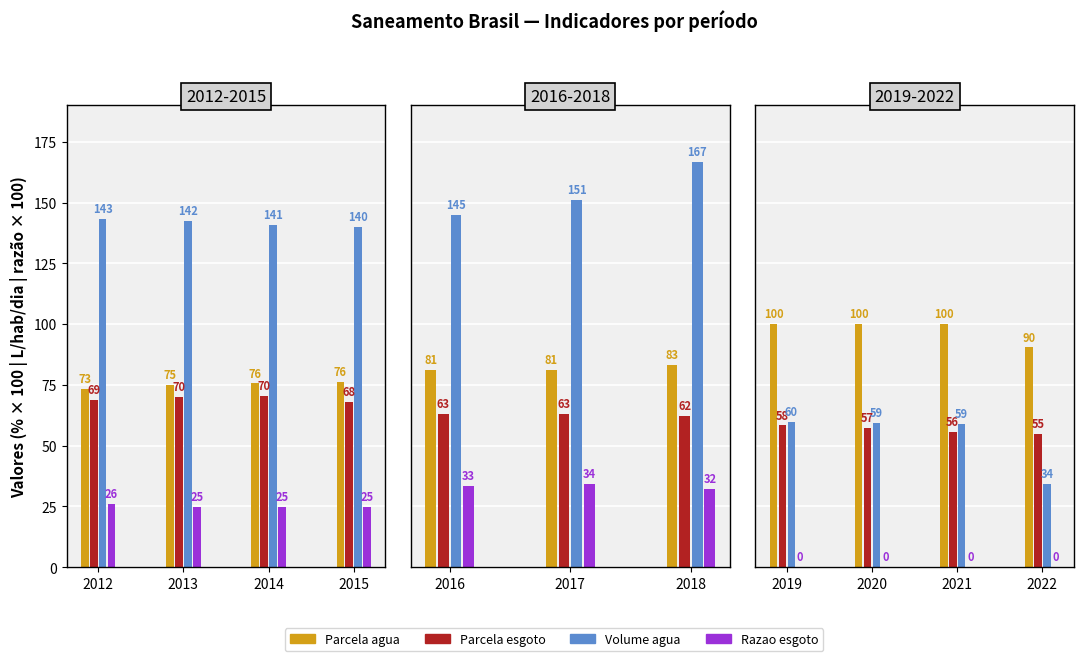

Which series has the largest range (max minus min)?

Volume agua